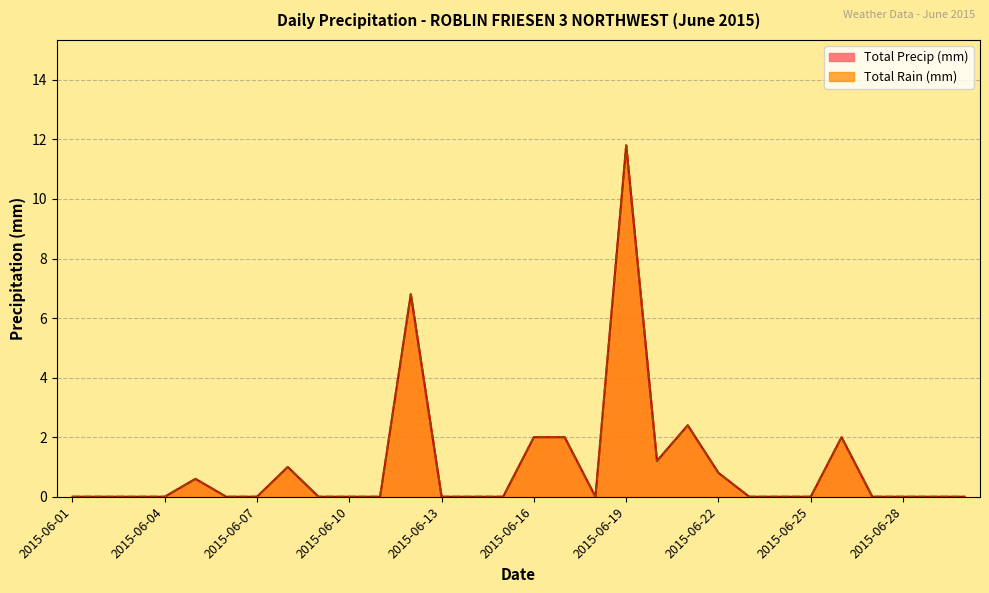

Which series has the widest spread of values?

Total Rain (mm)